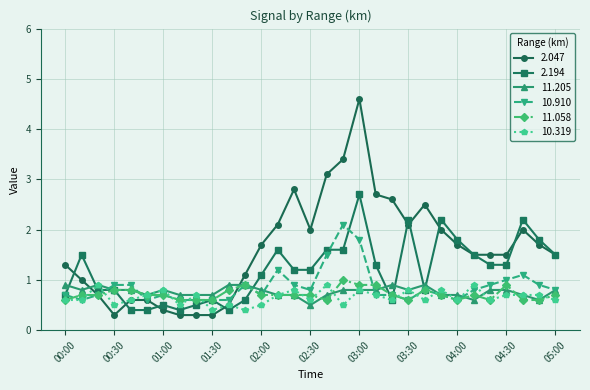

Which series has the largest total across all categories?

2.047